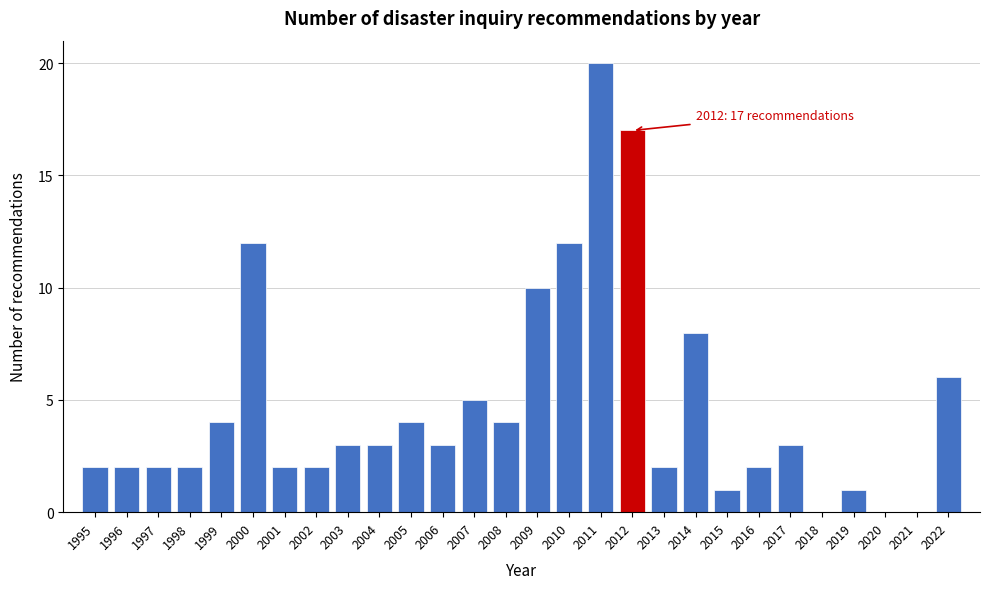

Reading left to right, list all the values displayed in this chart.

1995=2	1996=2	1997=2	1998=2	1999=4	2000=12	2001=2	2002=2	2003=3	2004=3	2005=4	2006=3	2007=5	2008=4	2009=10	2010=12	2011=20	2012=17	2013=2	2014=8	2015=1	2016=2	2017=3	2018=0	2019=1	2020=0	2021=0	2022=6